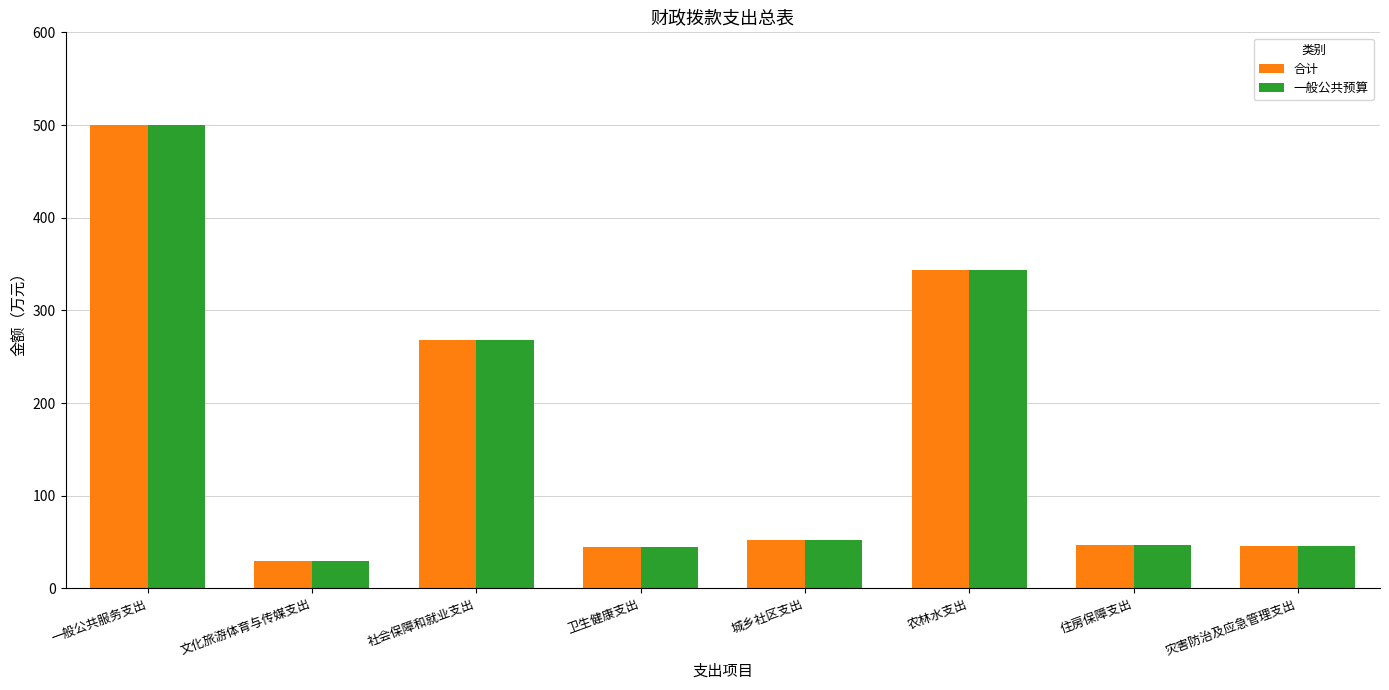

What is the average value of the 合计 series?

166.6